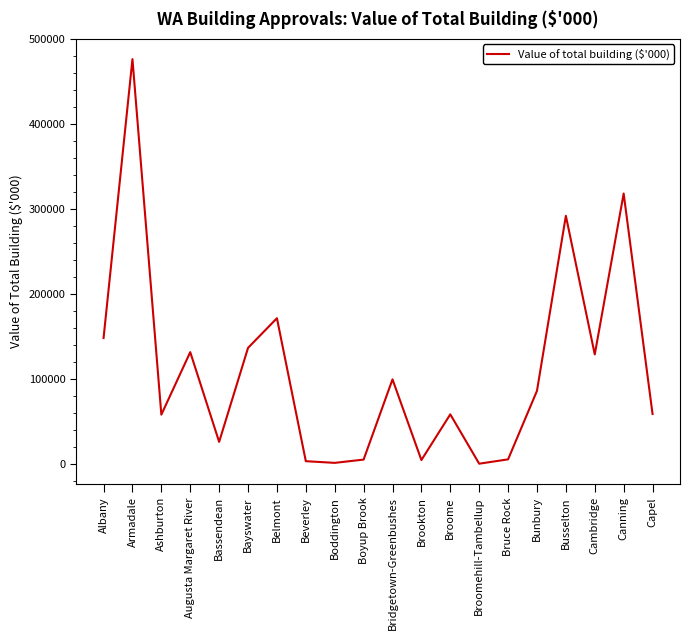

Which category has the highest value across all series?

Armadale